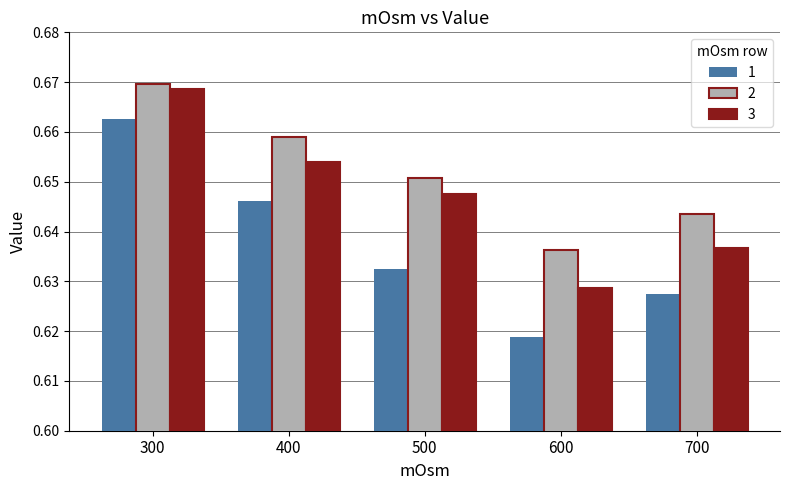

Between 500 and 700, which series saw the biggest shift?

3